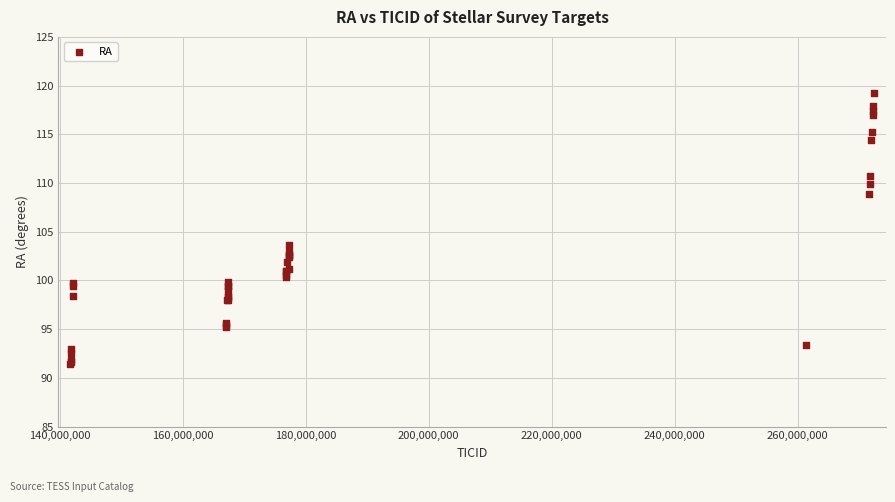

What Y value in the scatter plot is closest to 105?

103.7